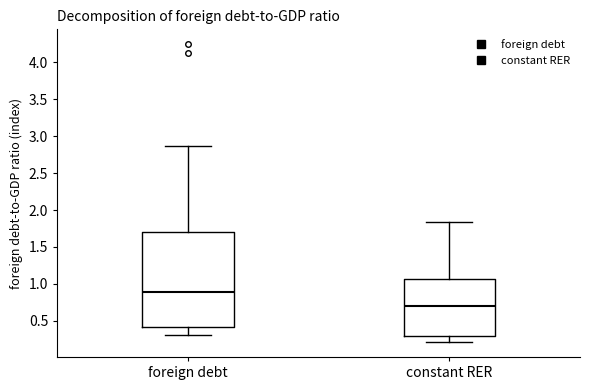

Where is the lower edge of the box for constant RER on the y-axis? The values are not printed on the chart, so give them approximately, as read against the axis.

0.30